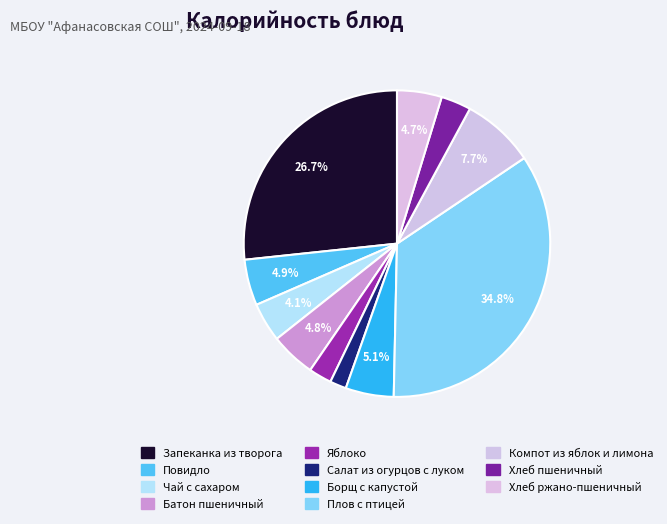

What is the largest slice in the pie chart?

Плов с птицей